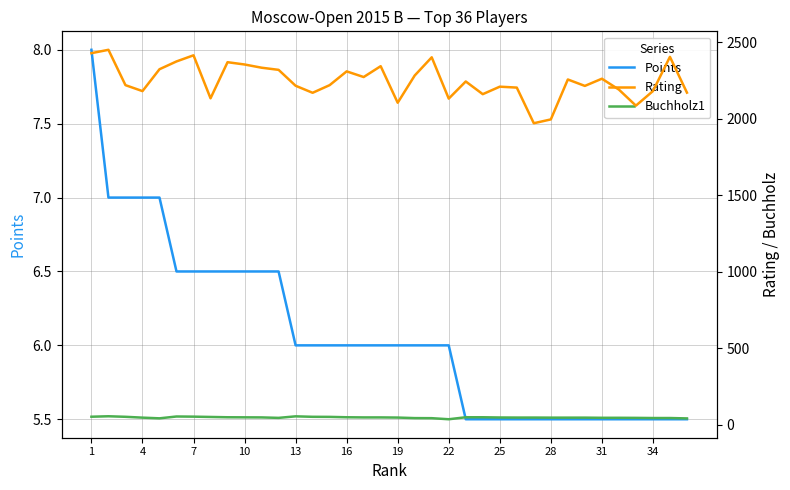

The Points series shows 6.5 at 7. True or false?

True